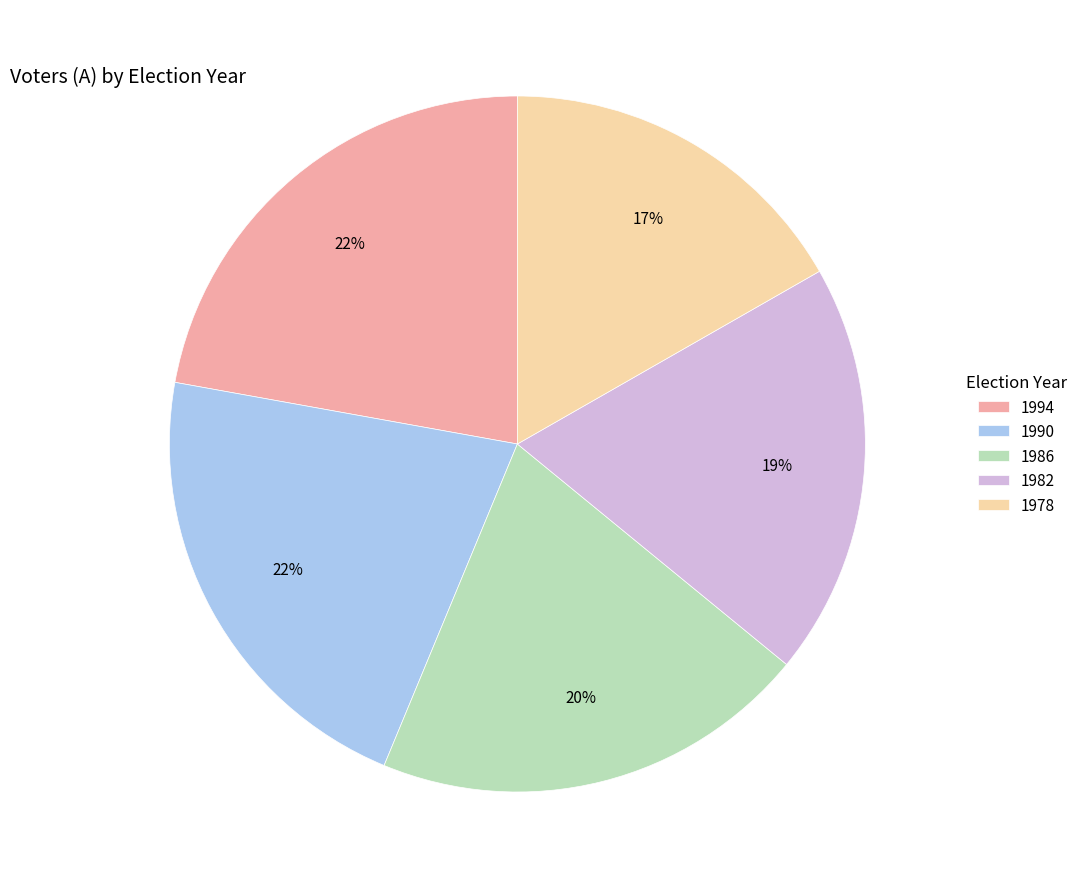

What percentage is the 1990 slice, to the nearest percent?

22%